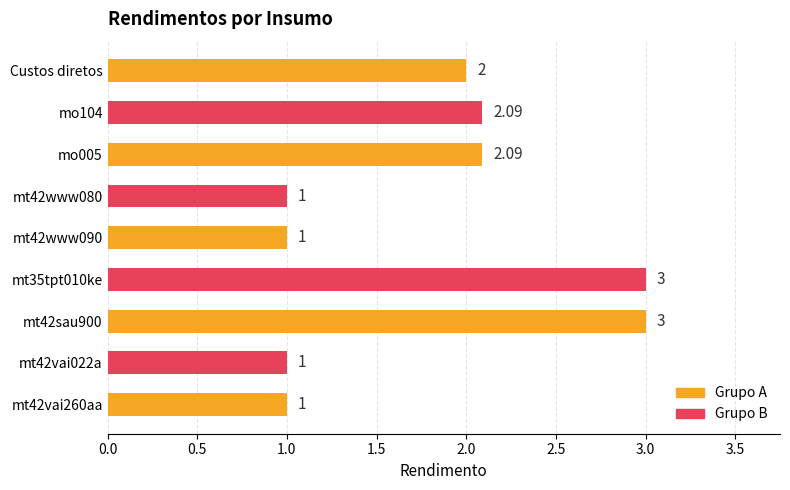

What is the difference between the maximum and minimum values?

2.0